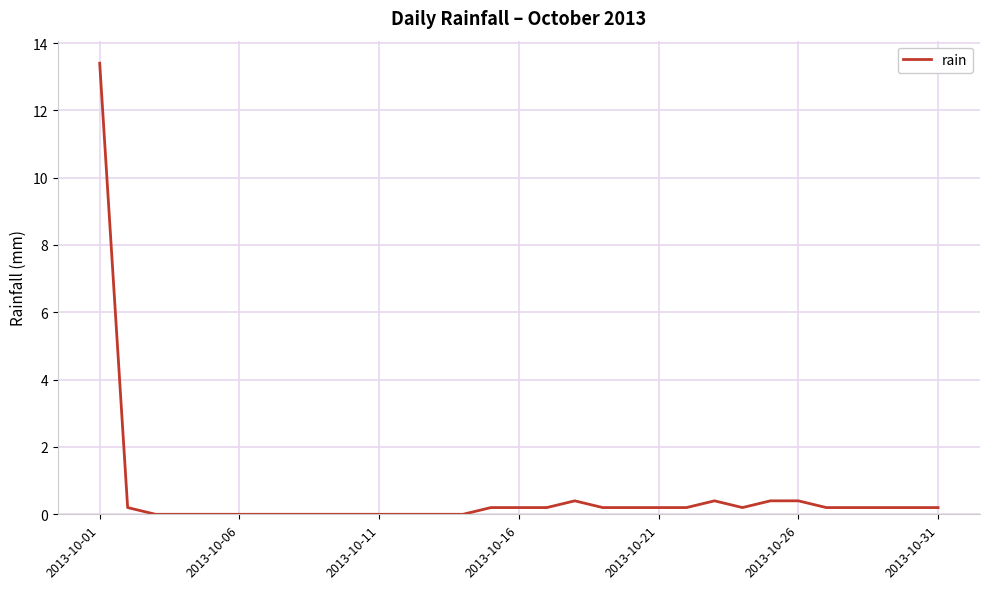

What is the greatest value displayed?

13.4